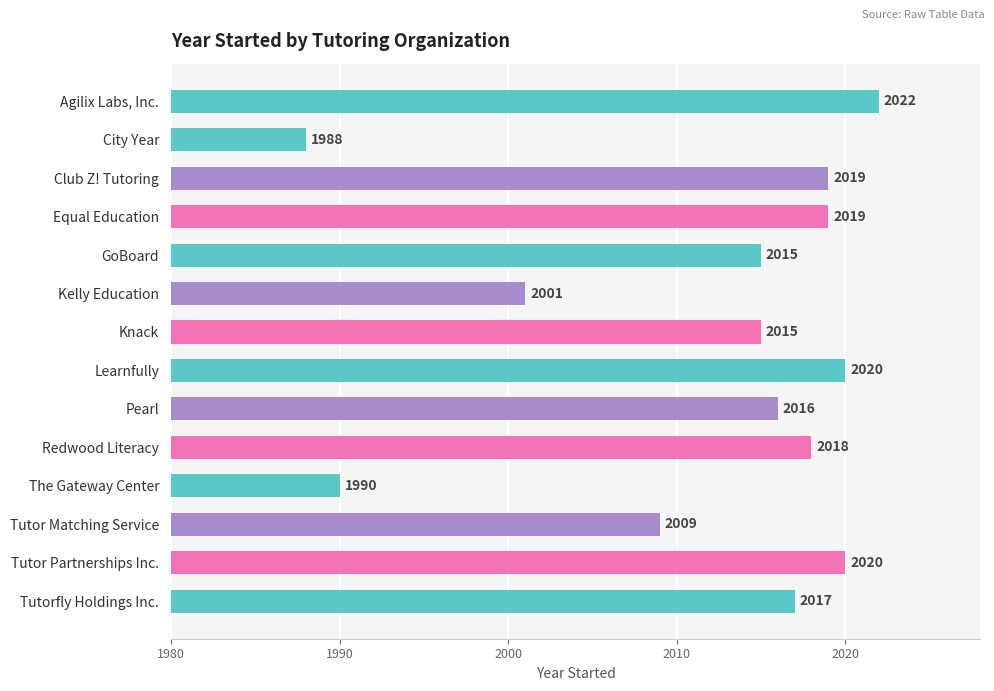

What is the approximate value at Agilix Labs, Inc., to the nearest 10?

2020